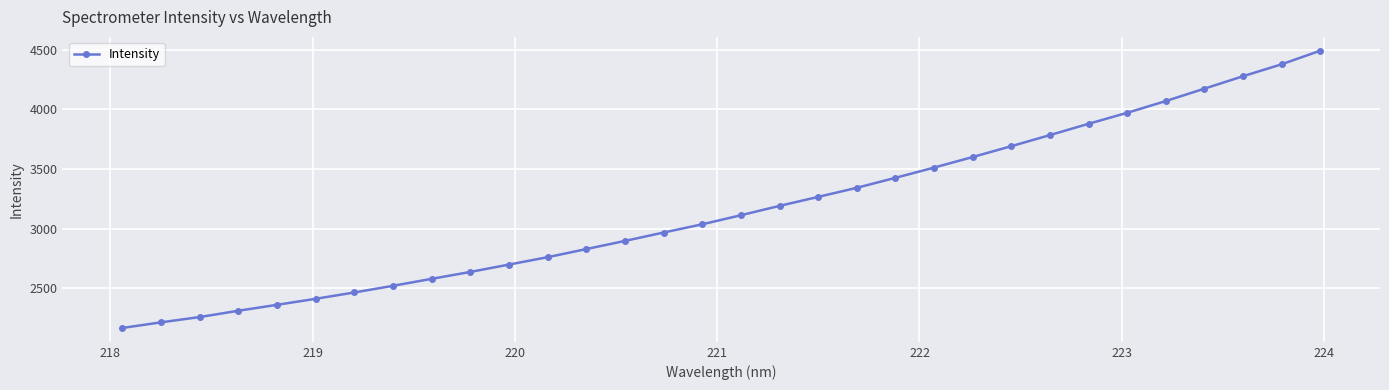

What is the value of the 14th point from the left?

2896.7